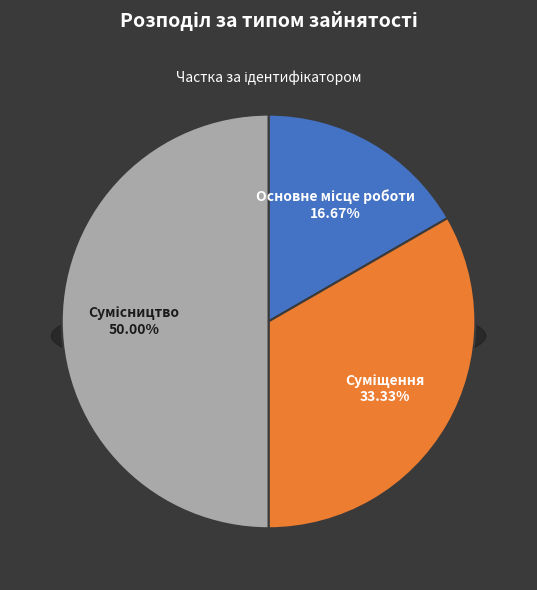

Do Сумісництво and Суміщення together represent more than half of the pie?

Yes